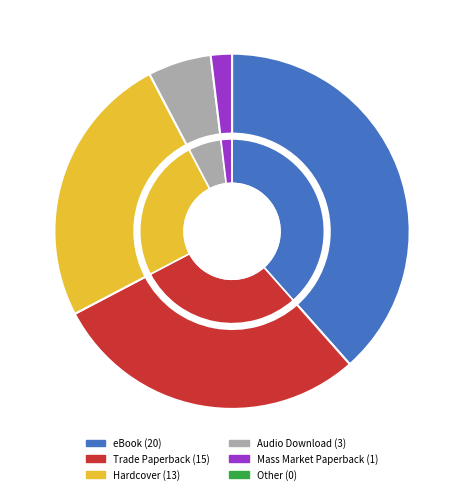

Do Audio Download and Mass Market Paperback together represent more than half of the pie?

No